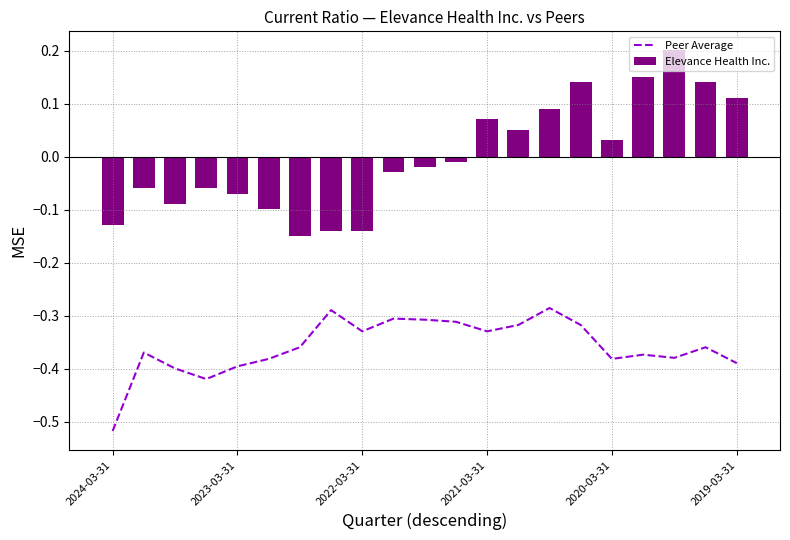

Reading left to right, list all the values displayed in this chart.

Peer Average: -0.5	-0.4	-0.4	-0.4	-0.4	-0.4	-0.4	-0.3	-0.3	-0.3	-0.3	-0.3	-0.3	-0.3	-0.3	-0.3	-0.4	-0.4	-0.4	-0.4	-0.4
Elevance Health Inc.: -0.1	-0.1	-0.1	-0.1	-0.1	-0.1	-0.1	-0.1	-0.1	-0.0	-0.0	-0.0	0.1	0.1	0.1	0.1	0.0	0.2	0.2	0.1	0.1